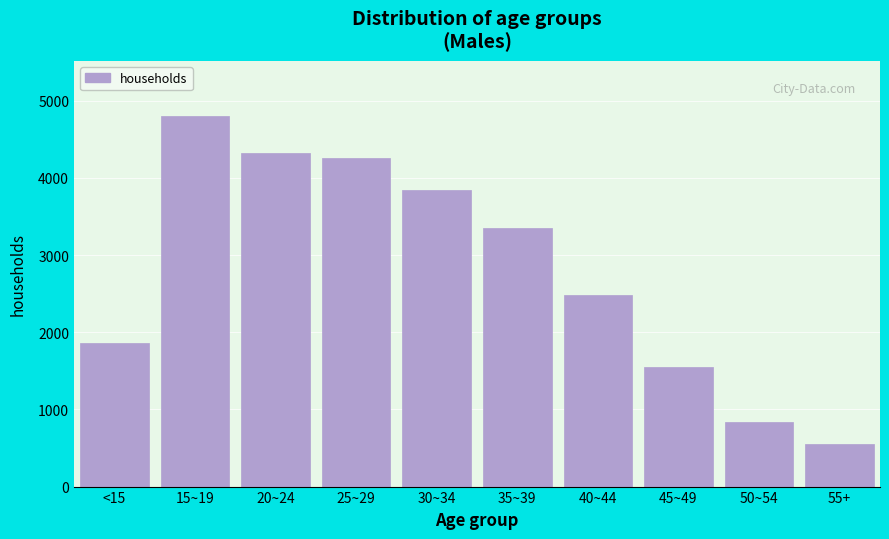

Reading left to right, list all the values displayed in this chart.

<15=1861	15~19=4798	20~24=4319	25~29=4257	30~34=3845	35~39=3349	40~44=2484	45~49=1546	50~54=832	55+=548